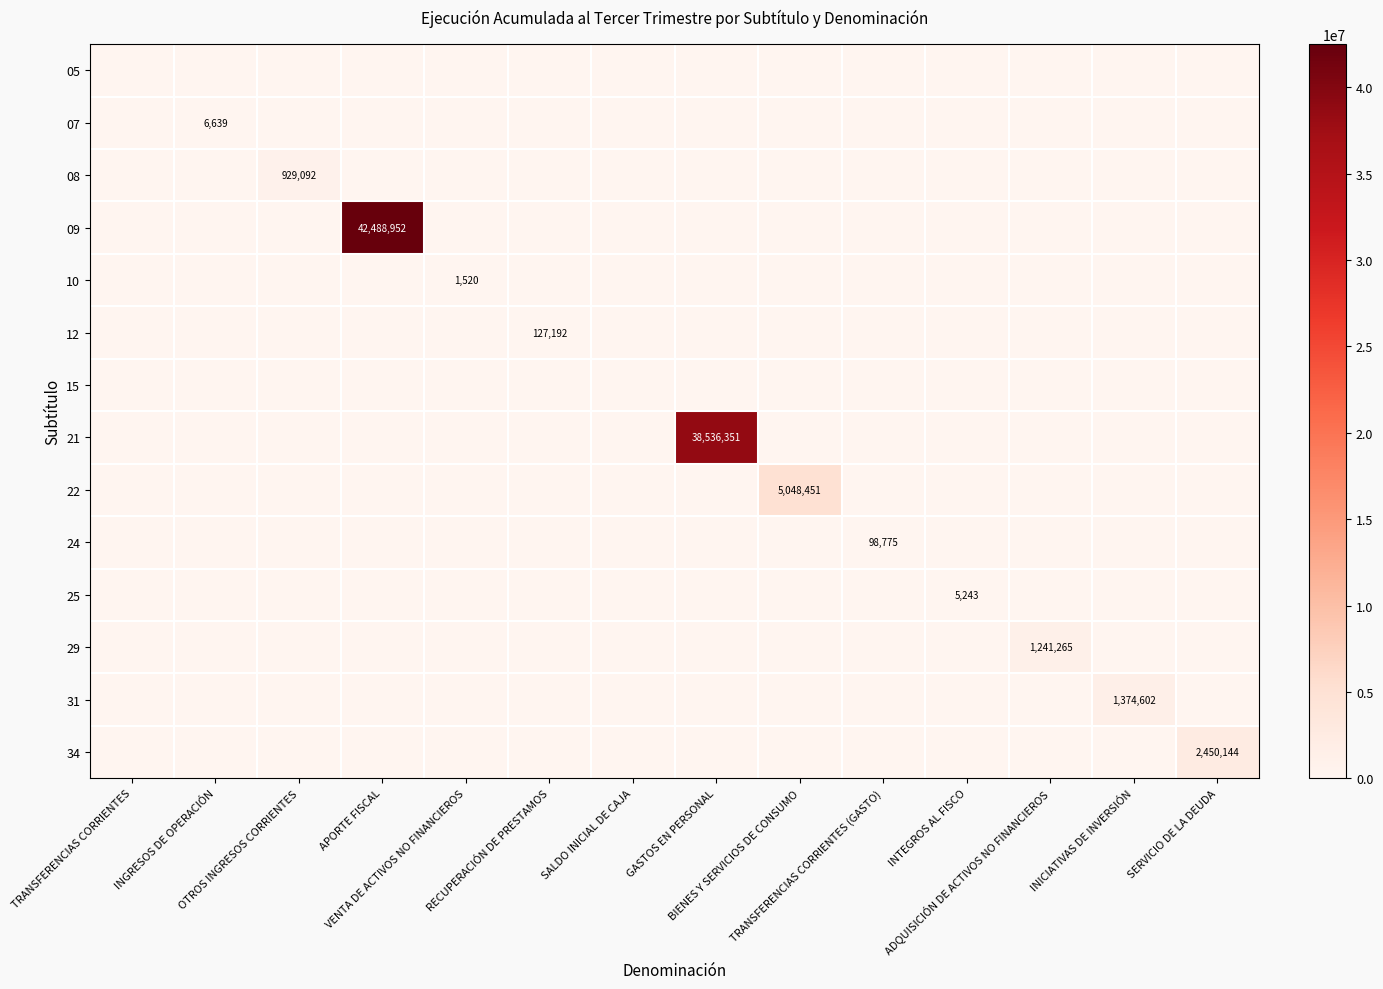

What is the average value of the 10 series?

109